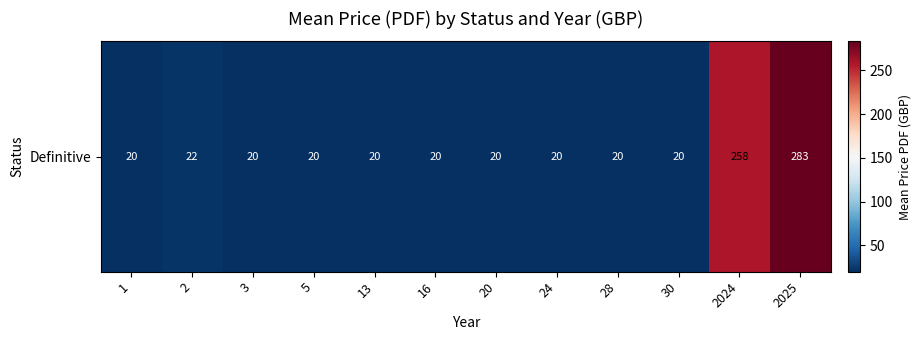

At which category does the chart reach its peak across all series?

2025